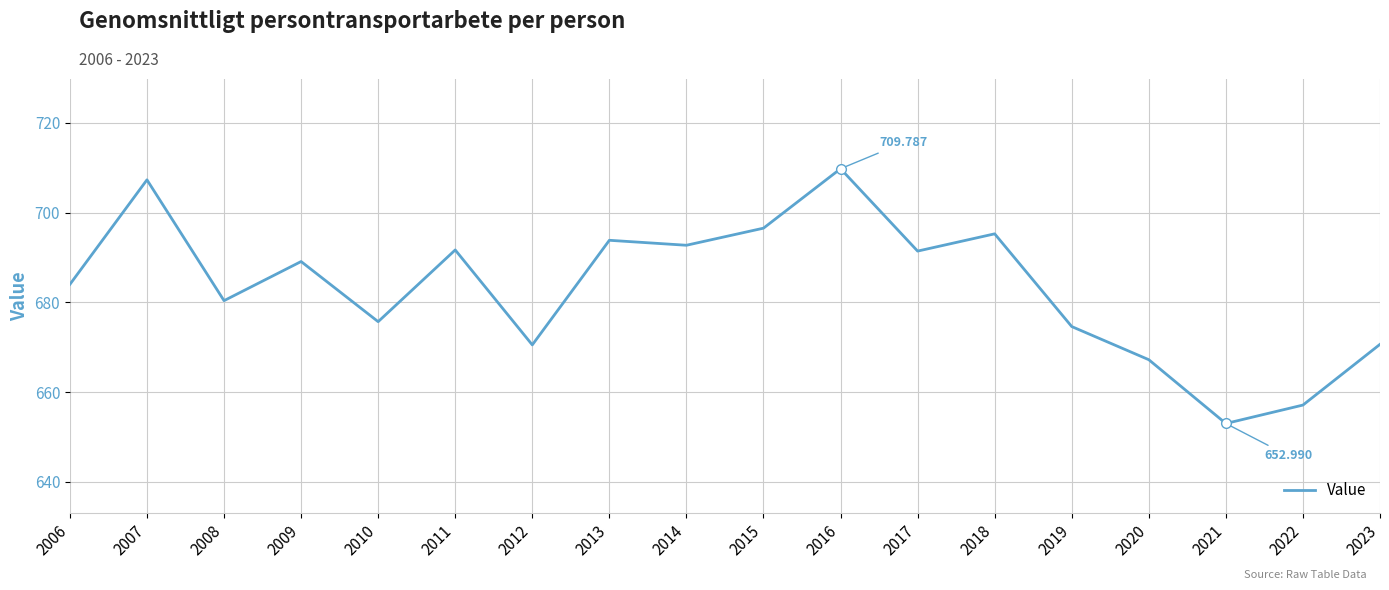

True or false: the data has more than 0 interior local peaks.

True